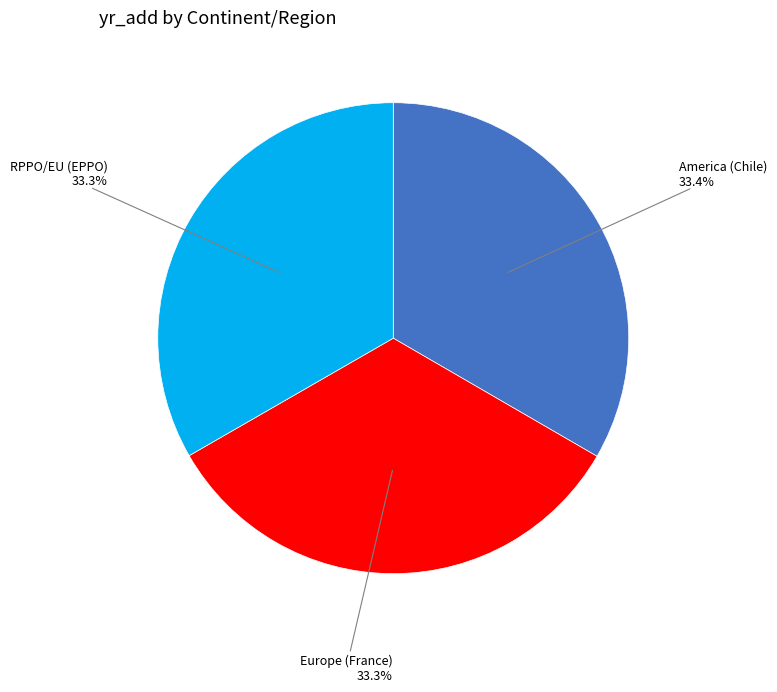

Is there any slice that represents more than half of the pie?

No